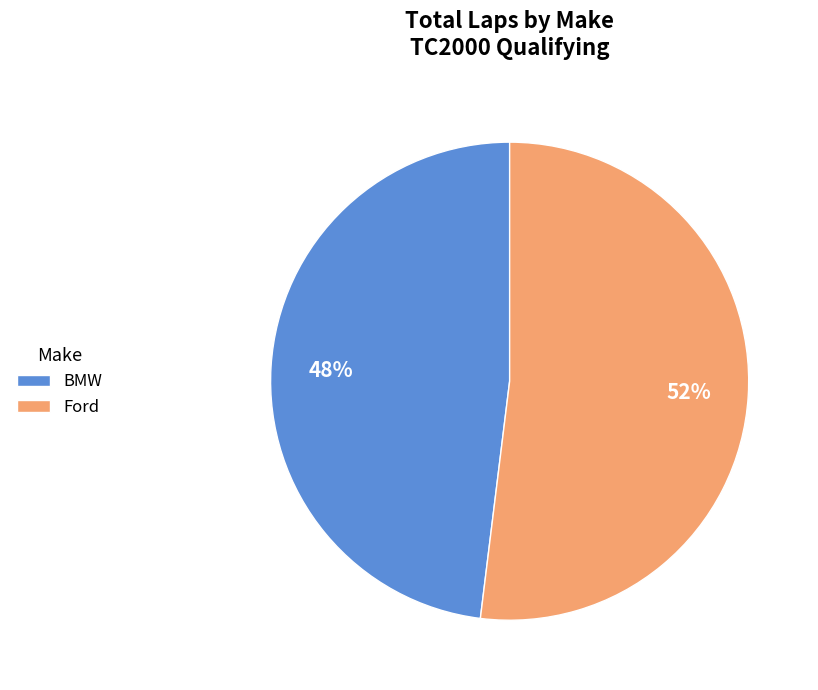

To the nearest percent, what portion does Ford represent?

52%